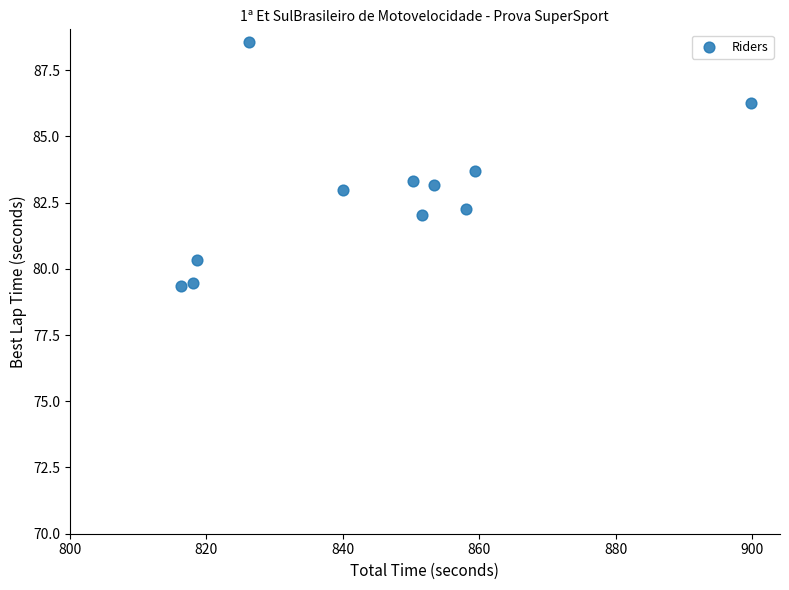

What is the average Y value?

82.9